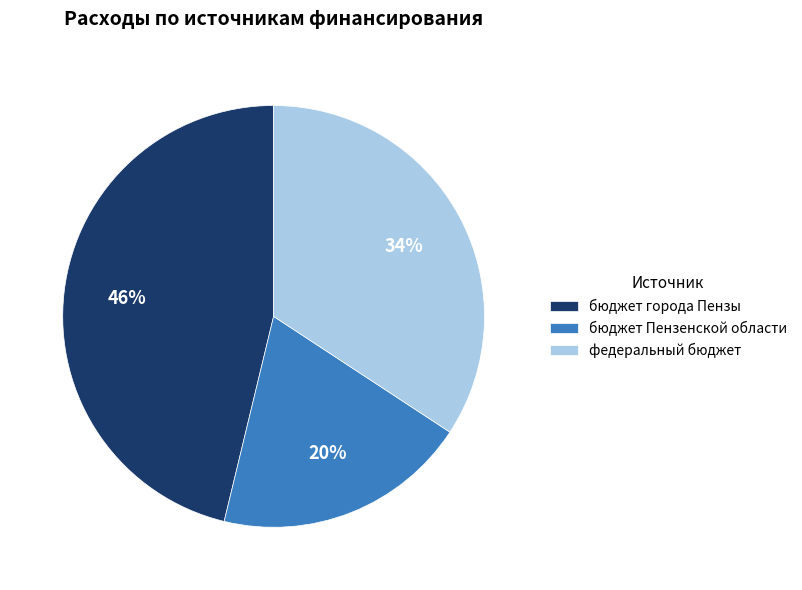

What is the smallest slice in the pie chart?

бюджет Пензенской области